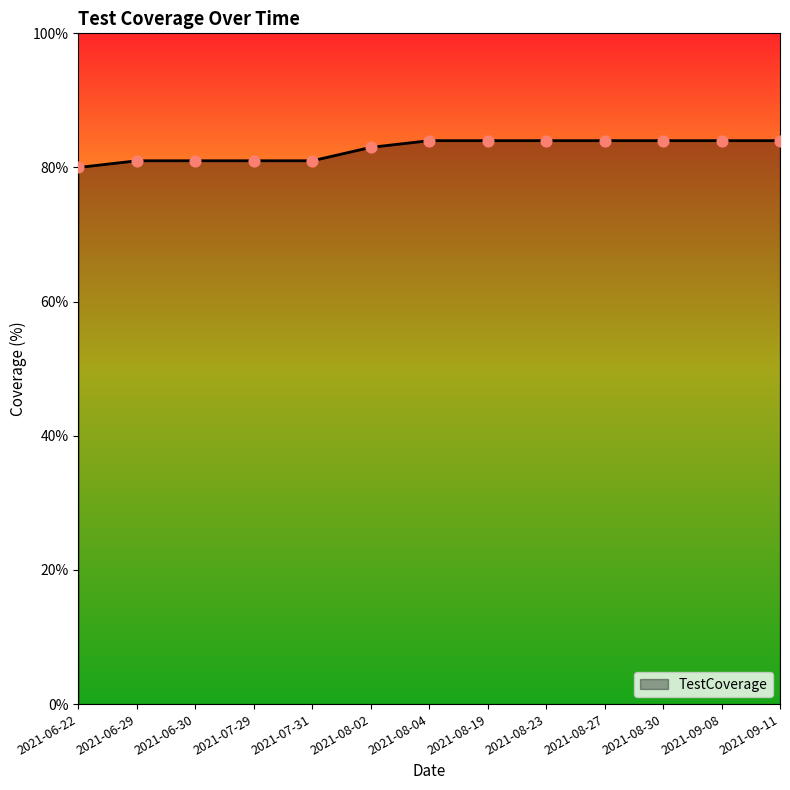

What is the change in value from 2021-07-31 to 2021-09-11?

+3